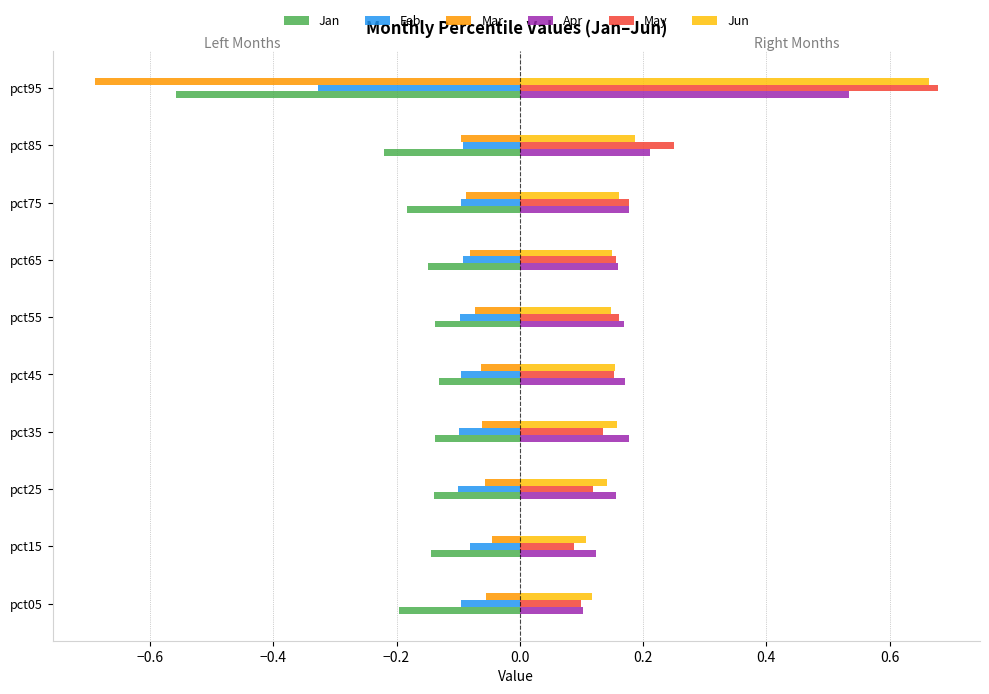

How many Apr values are between 0 and 1?

10